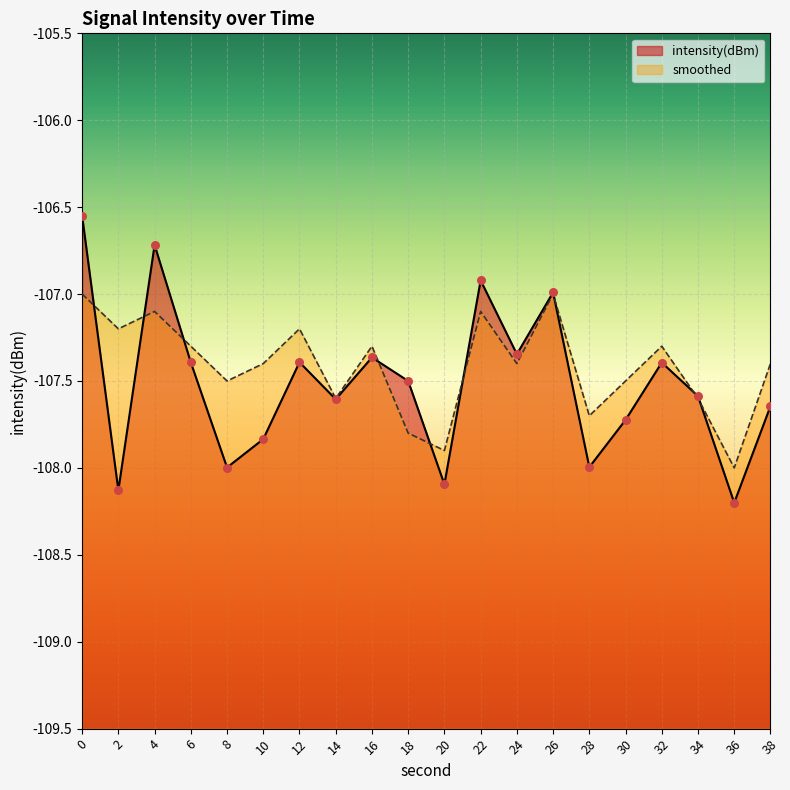

What are all the series names shown in the legend?

intensity(dBm), smoothed